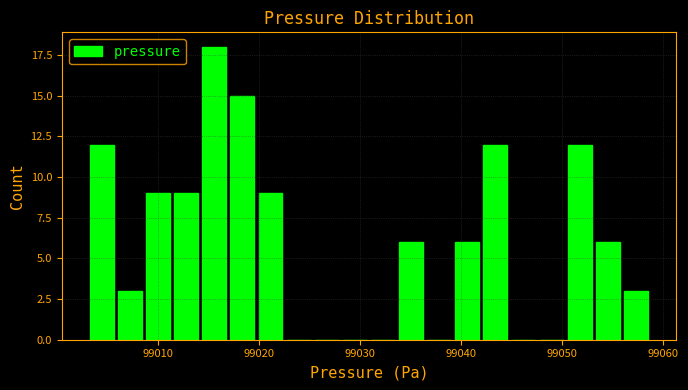

Around what value on the x-axis is the tallest bar? Give the approximate position of its centre, as read against the axis.

99016